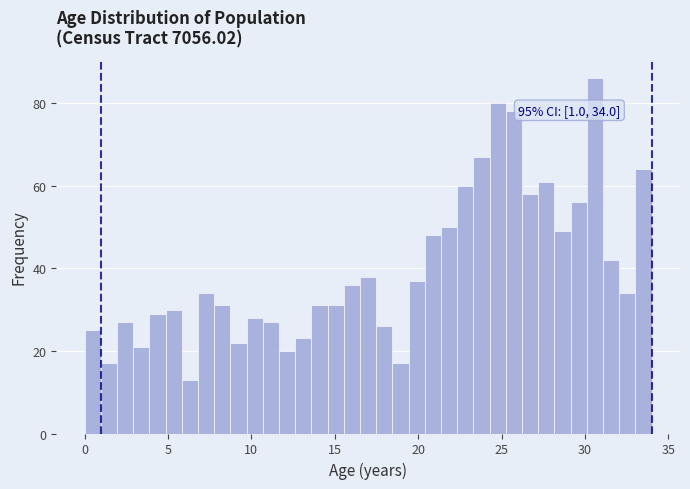

Around what value on the x-axis is the tallest bar? Give the approximate position of its centre, as read against the axis.

30.5